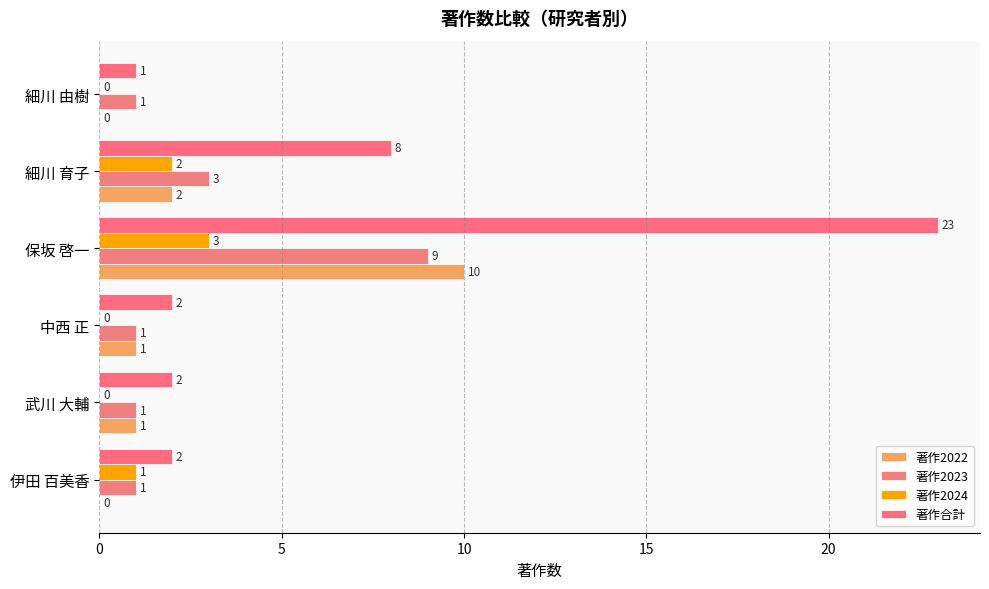

How many categories are shown in the chart?

6